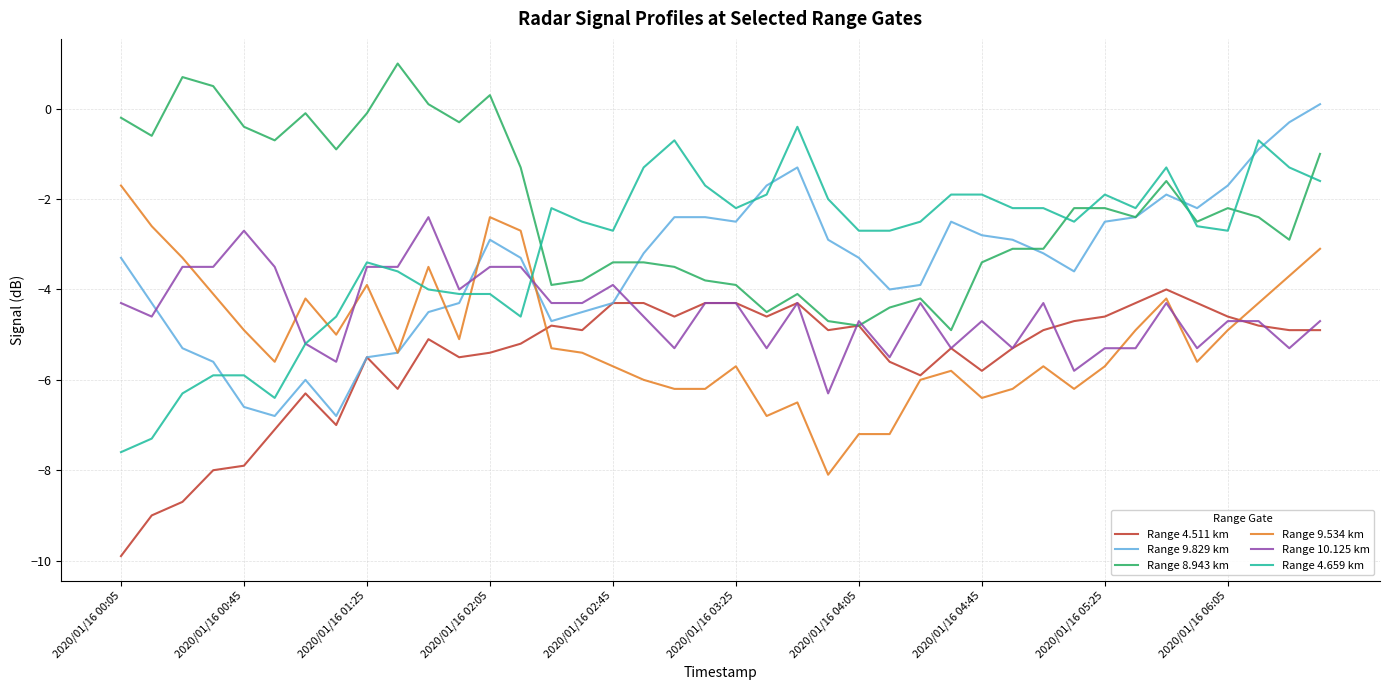

After their last crossing, which series has the higher values: Range 8.943 km or Range 4.659 km?

Range 8.943 km